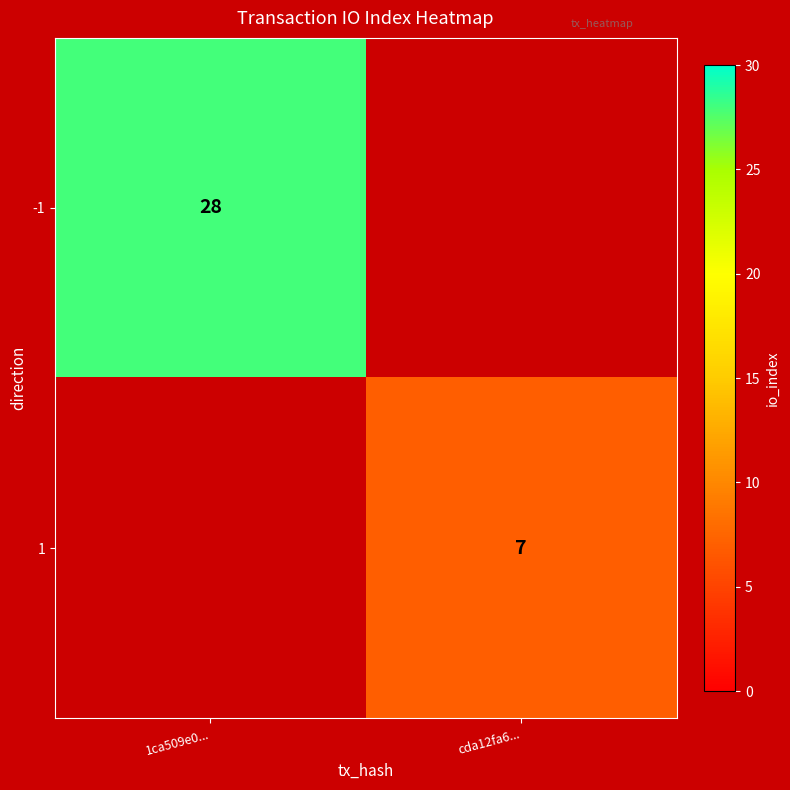

The value of -1 at 1ca509e0... is 28. True or false?

True